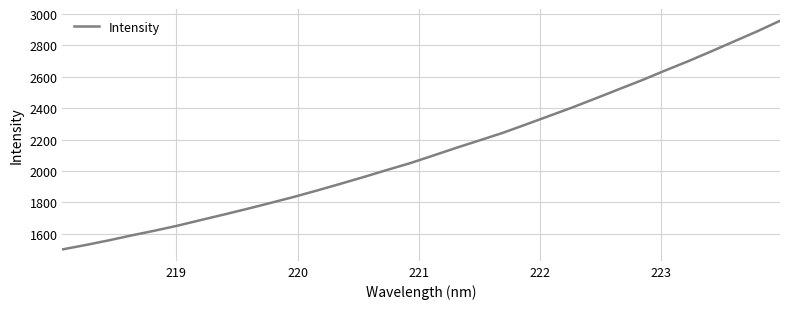

What is the difference between the maximum and minimum values?

1456.4